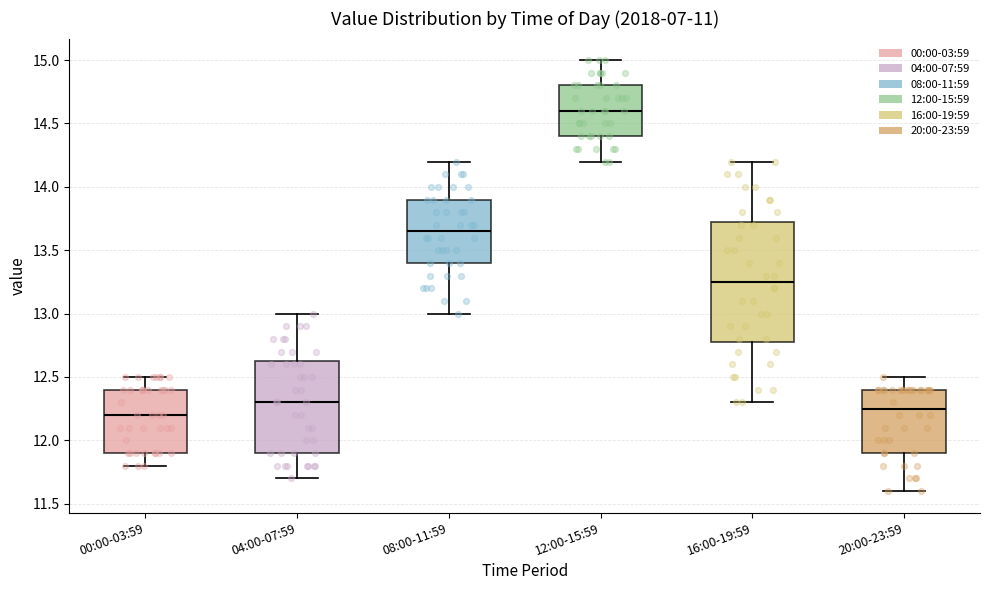

Reading left to right, read every box against the y-axis: the position of its median line, the range the box covers, and the ends of its whiskers. The values are not printed on the chart, so give them approximately, as read against the axis.

00:00-03:59: median 12.20, box 11.90 to 12.40, whiskers 11.80 to 12.50
04:00-07:59: median 12.30, box 11.90 to 12.65, whiskers 11.70 to 13.00
08:00-11:59: median 13.65, box 13.40 to 13.90, whiskers 13.00 to 14.20
12:00-15:59: median 14.60, box 14.40 to 14.80, whiskers 14.20 to 15.00
16:00-19:59: median 13.25, box 12.80 to 13.75, whiskers 12.30 to 14.20
20:00-23:59: median 12.25, box 11.90 to 12.40, whiskers 11.60 to 12.50